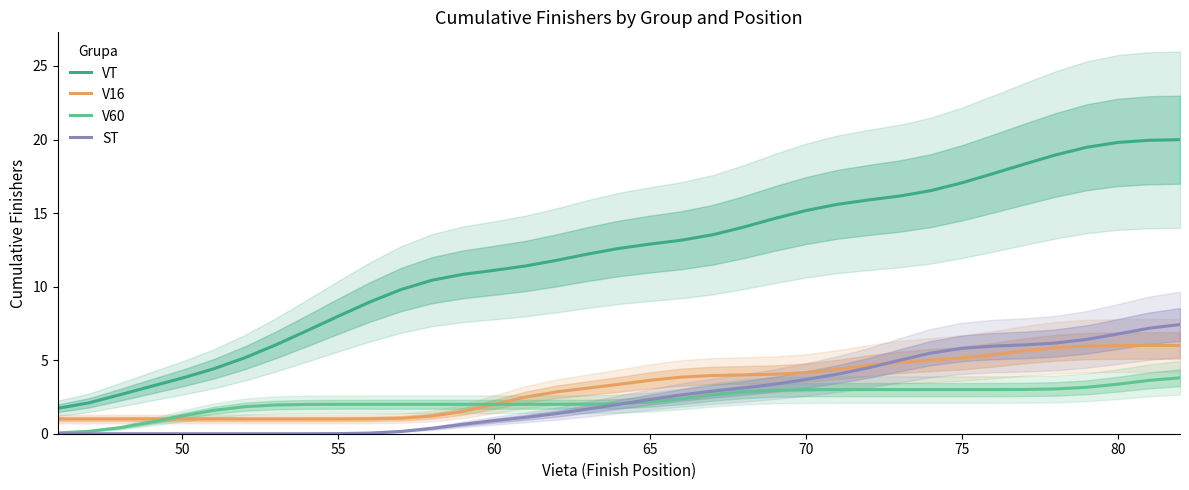

The V16 series shows 7.0 at 75. True or false?

False